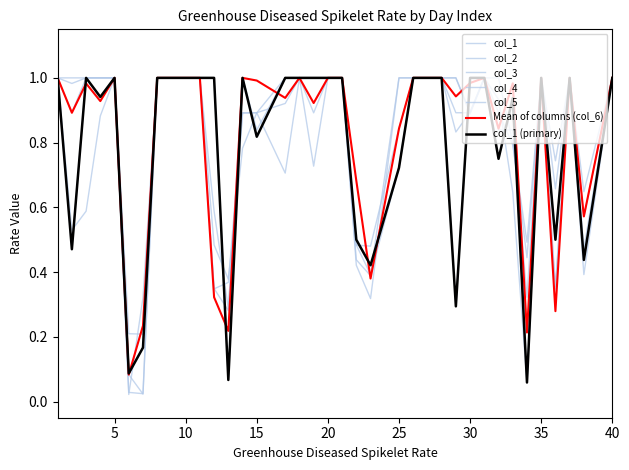

What is the highest value of the col_4 series?

1.0